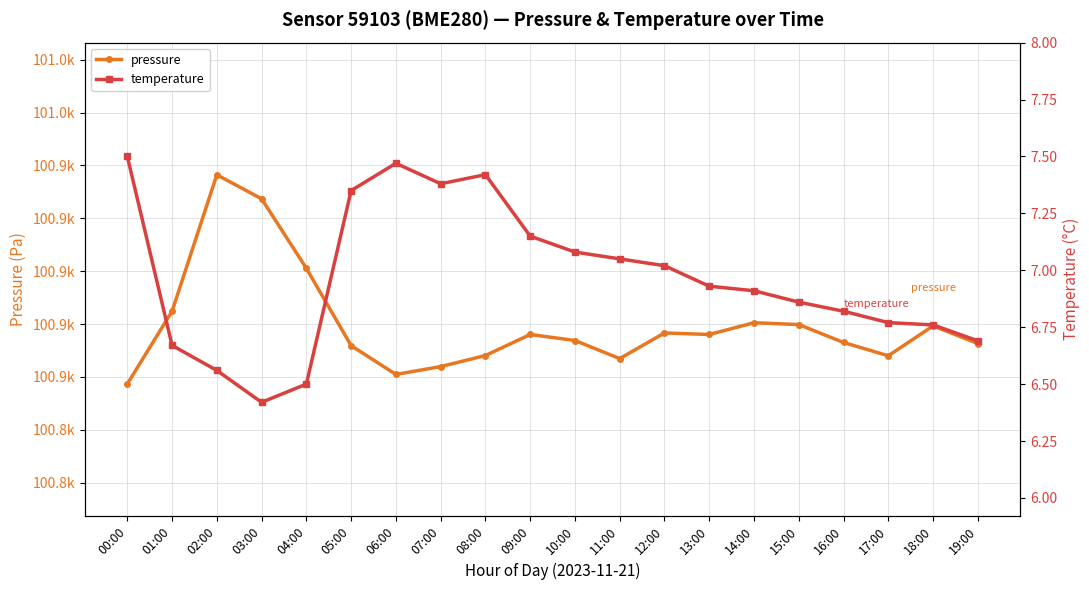

Which series has the largest range (max minus min)?

pressure